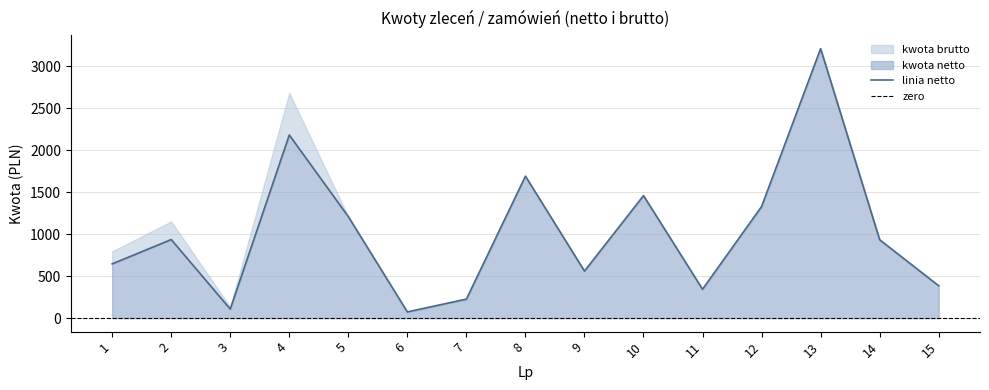

What is the approximate value at 6?

74.2